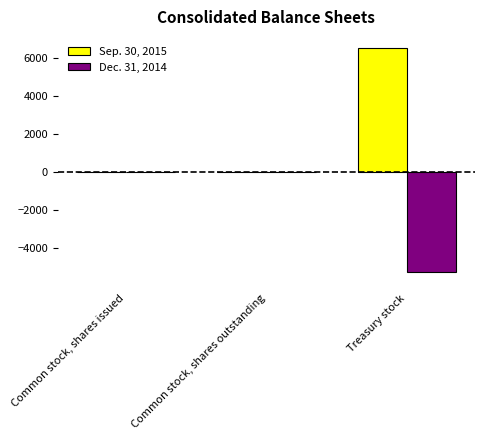

Which series has the largest total across all categories?

Sep. 30, 2015